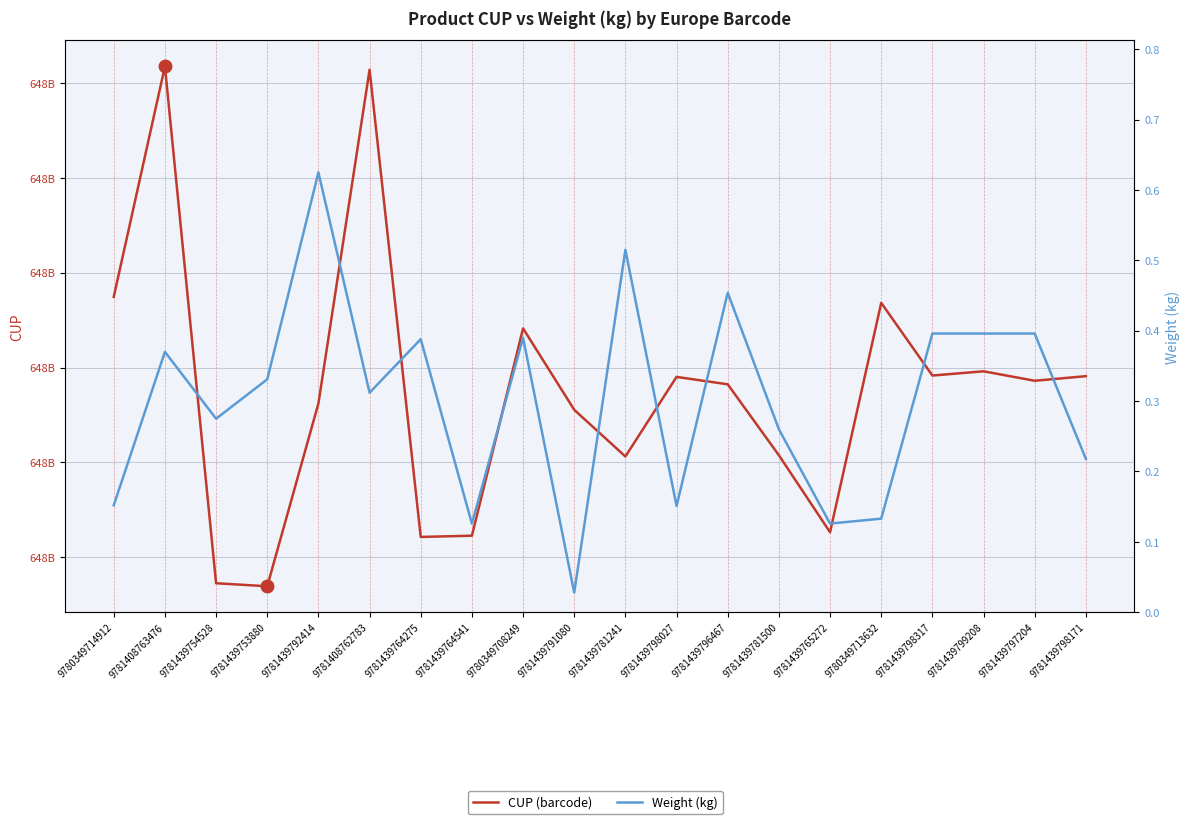

List the series in order of their peak value, highest first.

CUP (barcode), Weight (kg)